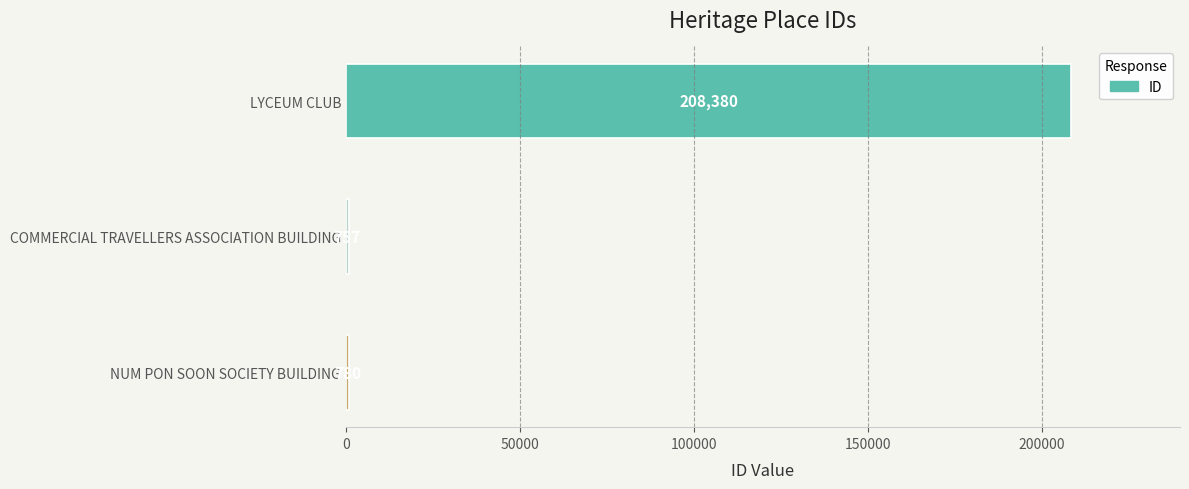

What is the maximum value shown in the chart?

208380